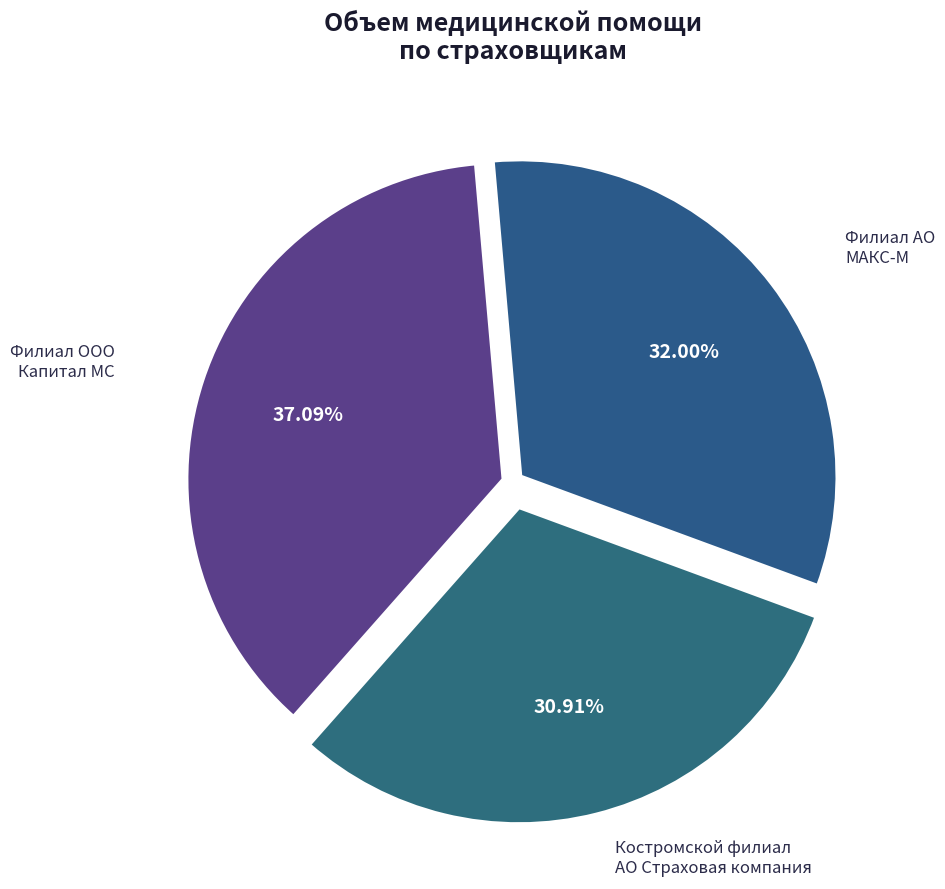

Rank the categories by value from lowest to highest.

Костромской филиал АО Страховая компания, Филиал АО МАКС-М, Филиал ООО Капитал МС